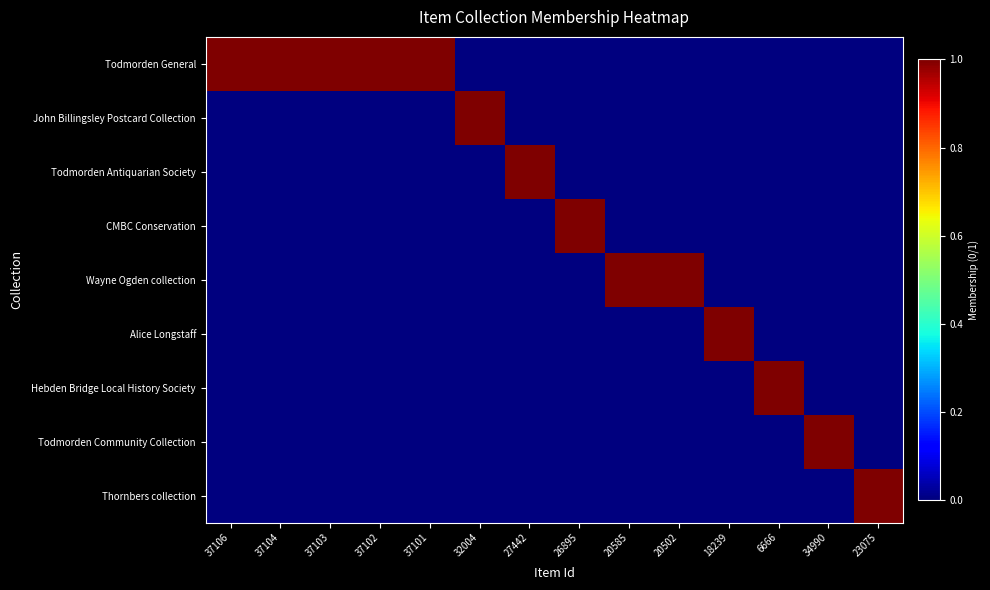

Reading left to right, what are all the values shown in this chart?

Todmorden General: 37106=1	37104=1	37103=1	37102=1	37101=1	32004=0	27442=0	26895=0	20585=0	20502=0	18239=0	6666=0	34990=0	23075=0
John Billingsley Postcard Collection: 37106=0	37104=0	37103=0	37102=0	37101=0	32004=1	27442=0	26895=0	20585=0	20502=0	18239=0	6666=0	34990=0	23075=0
Todmorden Antiquarian Society: 37106=0	37104=0	37103=0	37102=0	37101=0	32004=0	27442=1	26895=0	20585=0	20502=0	18239=0	6666=0	34990=0	23075=0
CMBC Conservation: 37106=0	37104=0	37103=0	37102=0	37101=0	32004=0	27442=0	26895=1	20585=0	20502=0	18239=0	6666=0	34990=0	23075=0
Wayne Ogden collection: 37106=0	37104=0	37103=0	37102=0	37101=0	32004=0	27442=0	26895=0	20585=1	20502=1	18239=0	6666=0	34990=0	23075=0
Alice Longstaff: 37106=0	37104=0	37103=0	37102=0	37101=0	32004=0	27442=0	26895=0	20585=0	20502=0	18239=1	6666=0	34990=0	23075=0
Hebden Bridge Local History Society: 37106=0	37104=0	37103=0	37102=0	37101=0	32004=0	27442=0	26895=0	20585=0	20502=0	18239=0	6666=1	34990=0	23075=0
Todmorden Community Collection: 37106=0	37104=0	37103=0	37102=0	37101=0	32004=0	27442=0	26895=0	20585=0	20502=0	18239=0	6666=0	34990=1	23075=0
Thornbers collection: 37106=0	37104=0	37103=0	37102=0	37101=0	32004=0	27442=0	26895=0	20585=0	20502=0	18239=0	6666=0	34990=0	23075=1